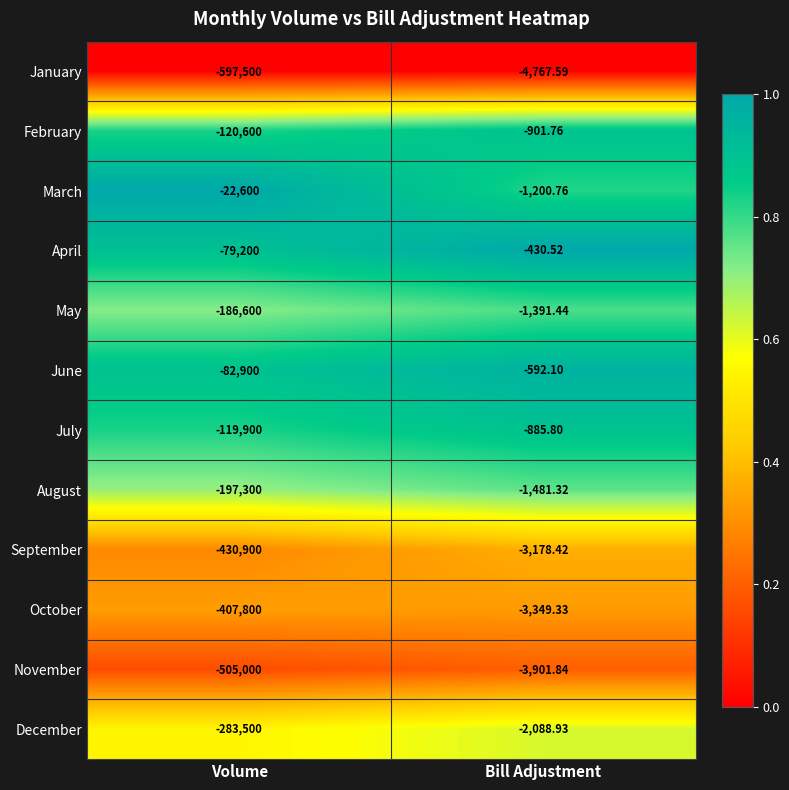

Which series has the widest spread of values?

January